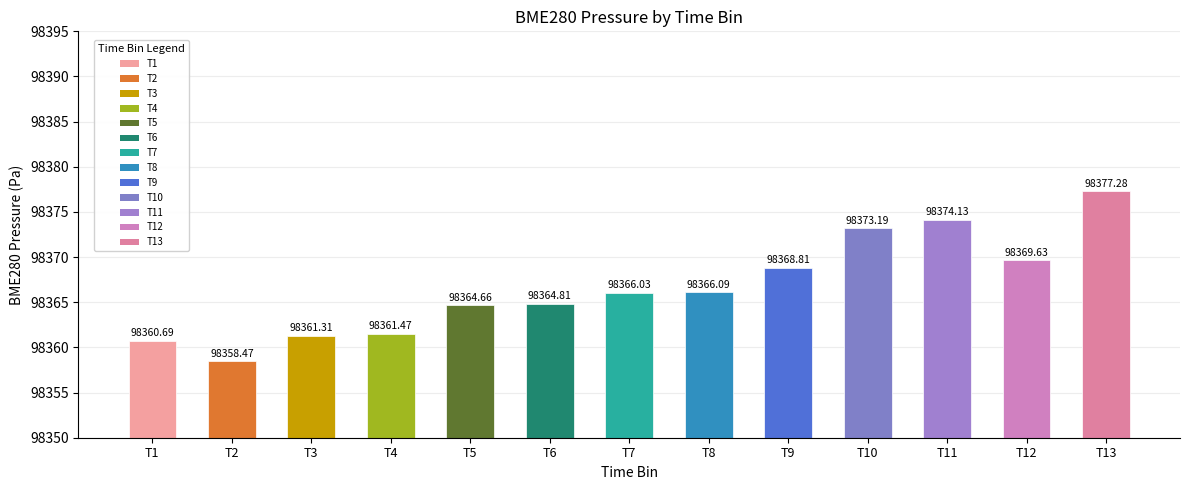

How many values exceed 98366?

7